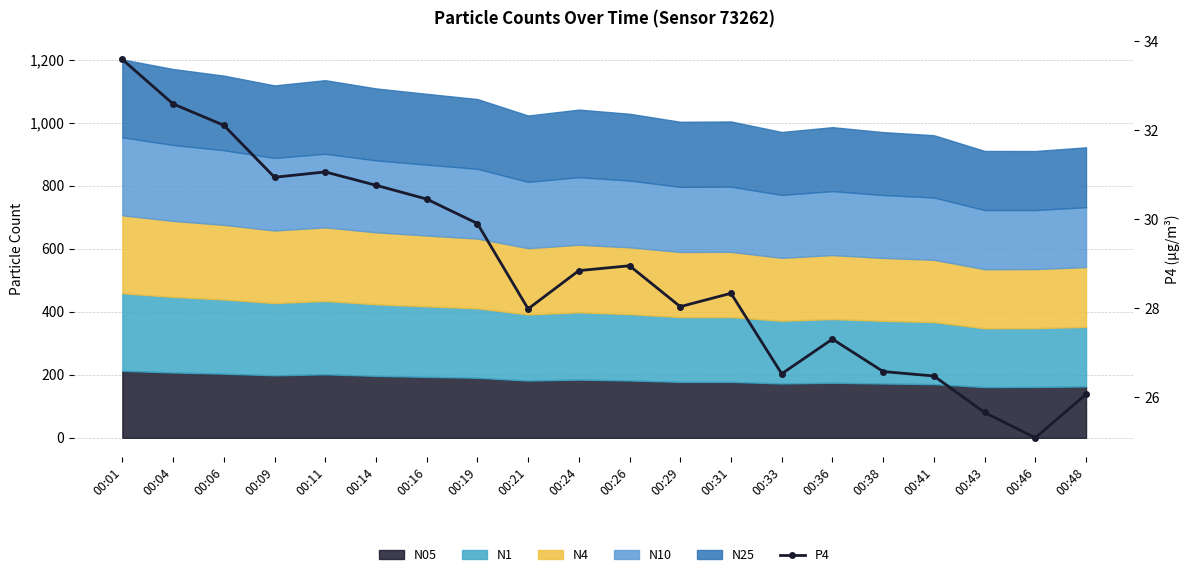

How many values are below 28?

8